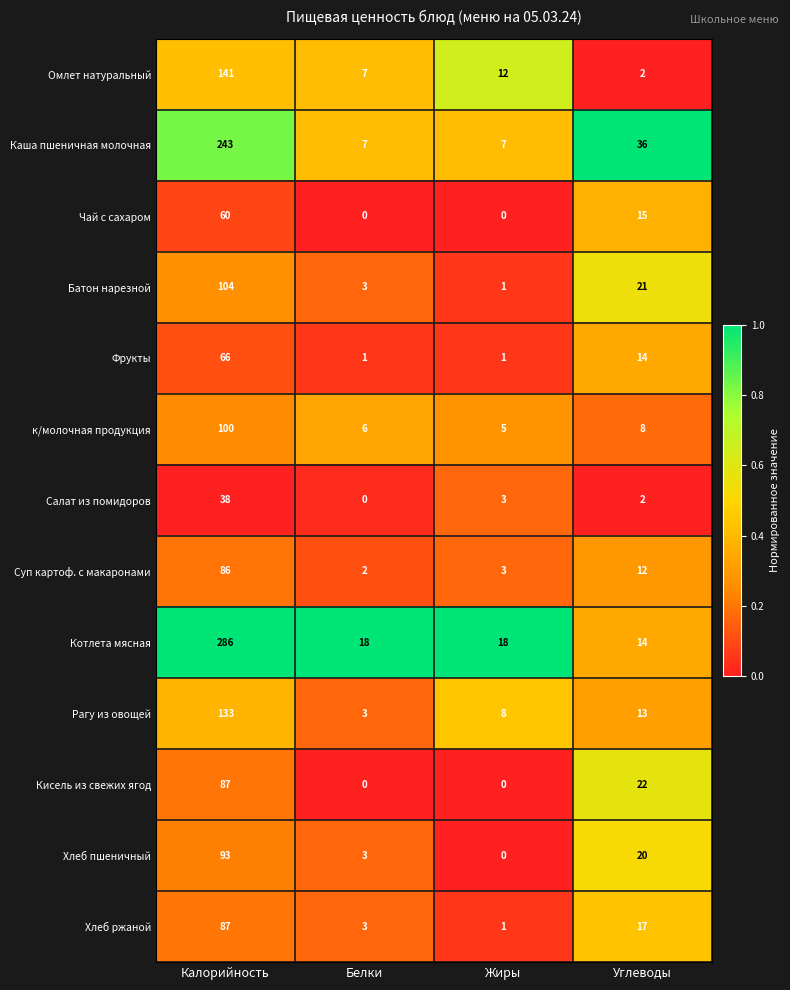

Which category has the highest value in the Суп картоф. с макаронами series?

Калорийность